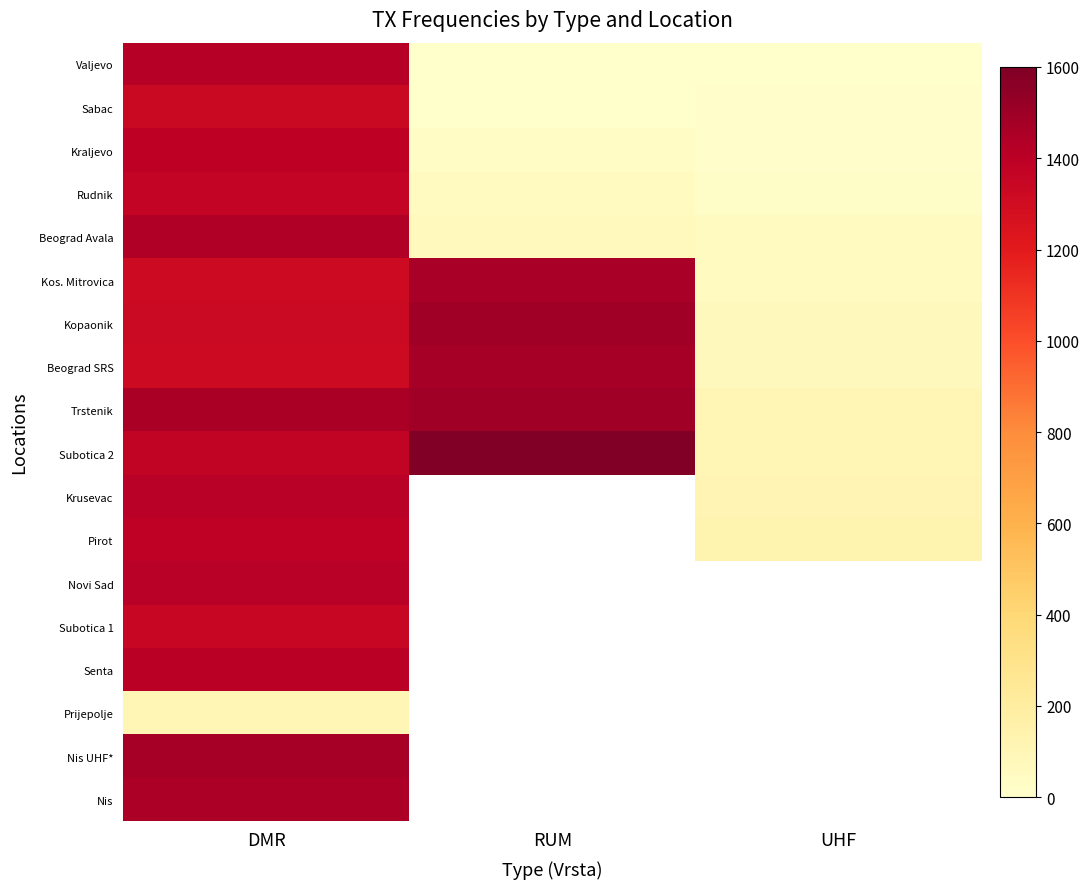

At which category is the sum across all series the highest?

DMR